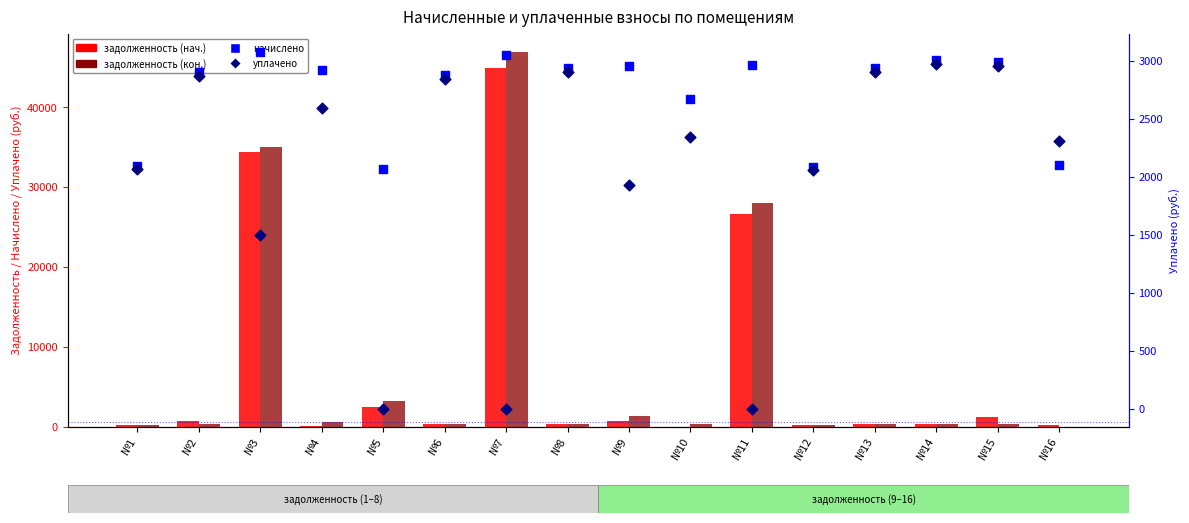

At how many categories does at least one series exceed 13986?

3